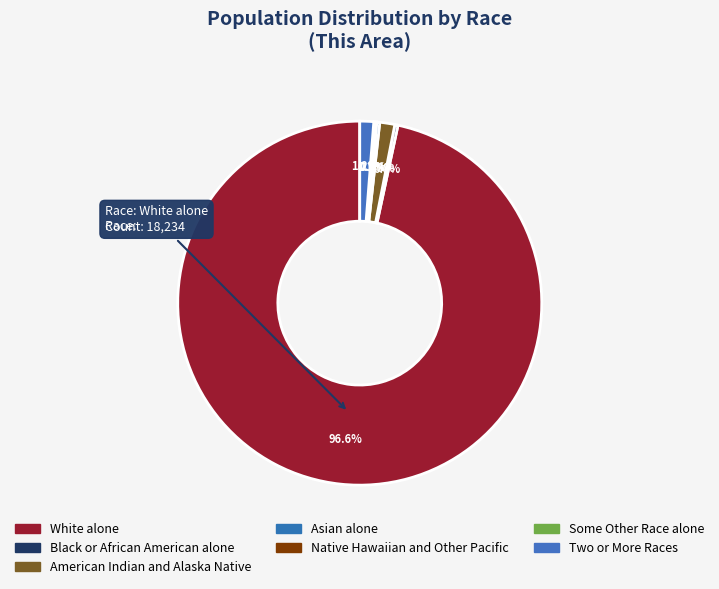

Which category has the biggest portion of the pie?

White alone